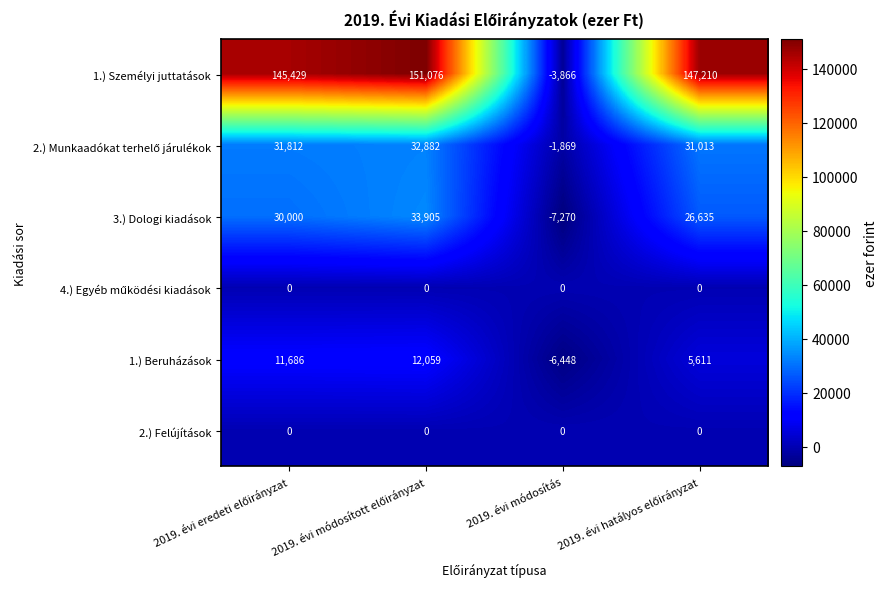

What is the smallest value displayed?

-7270